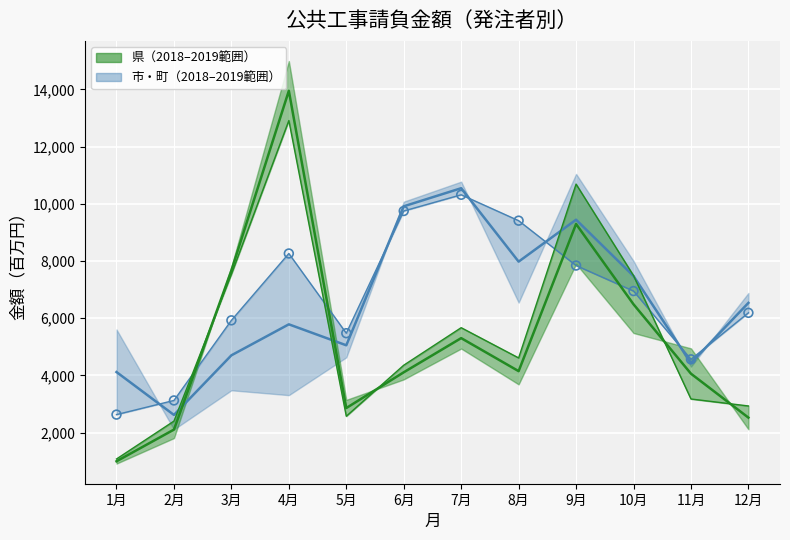

Which series contains the lowest Y value?

県 平均